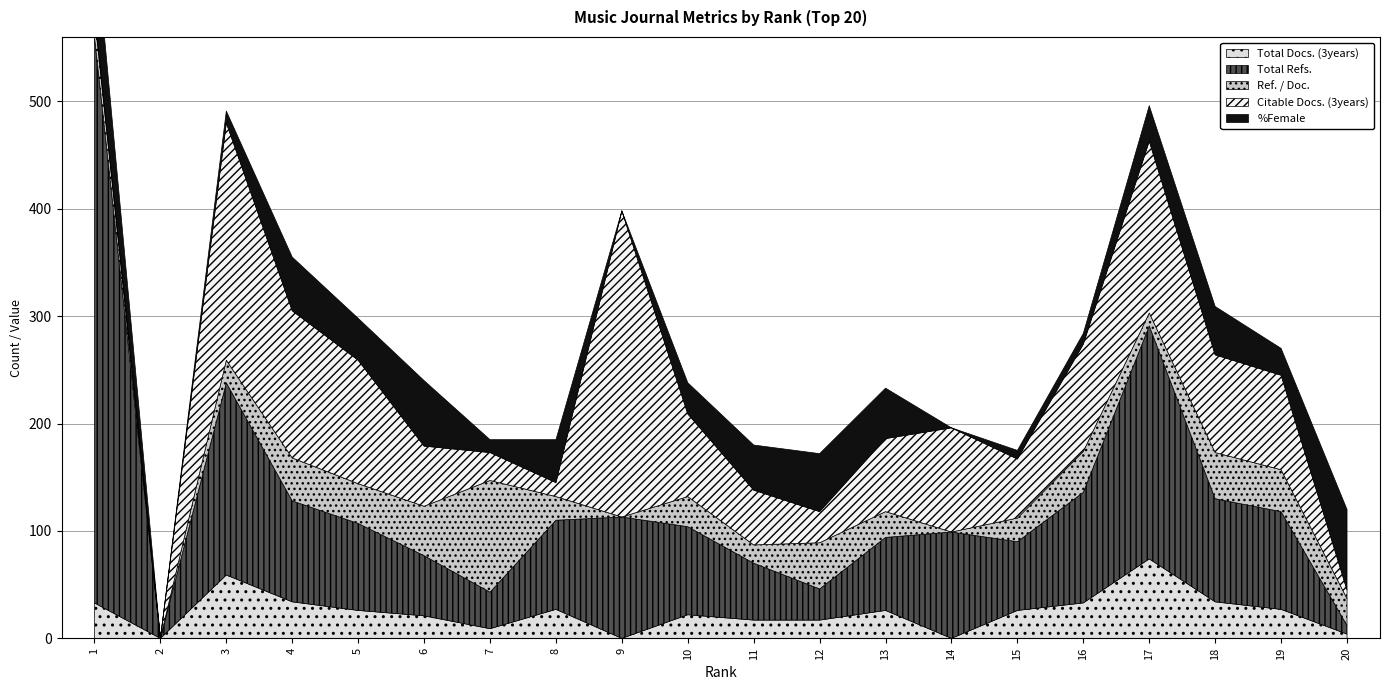

List the series in order of their peak value, lowest first.

Total Docs. (3years), %Female, Ref. / Doc., Citable Docs. (3years), Total Refs.